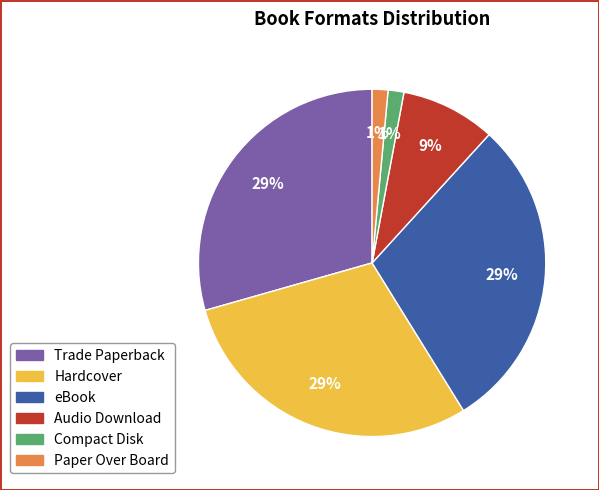

Approximately how many times larger is the value at Trade Paperback compared to Hardcover?

1.0